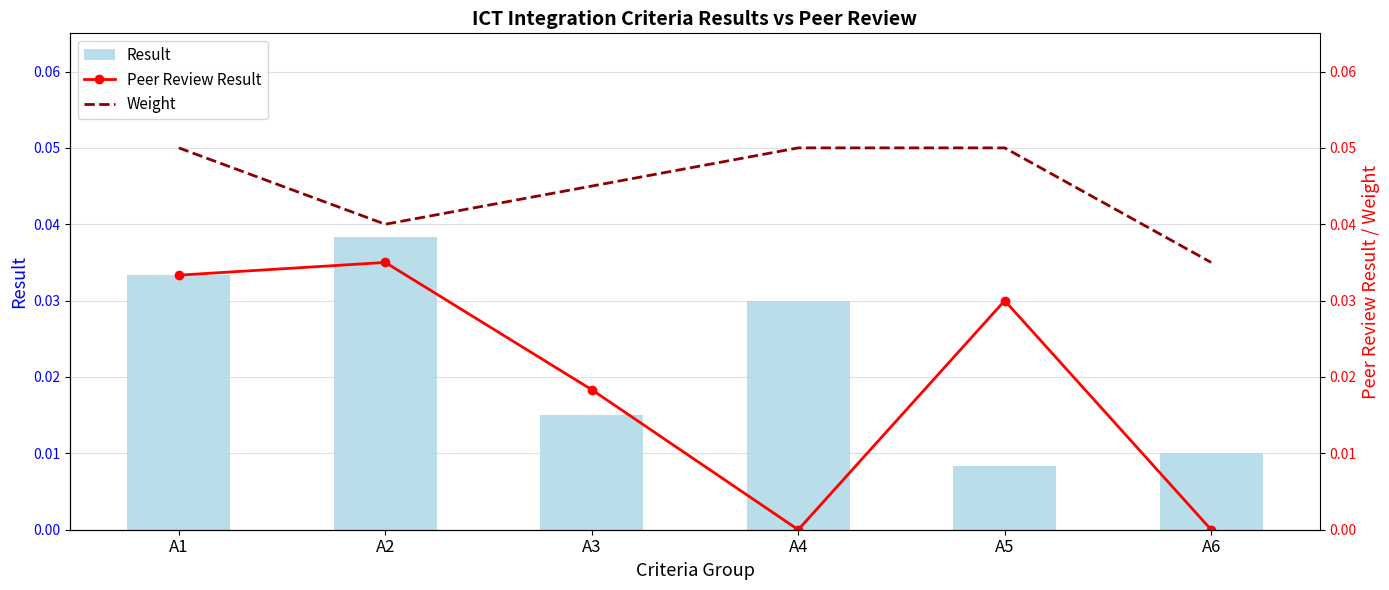

How many series are shown in this chart?

3